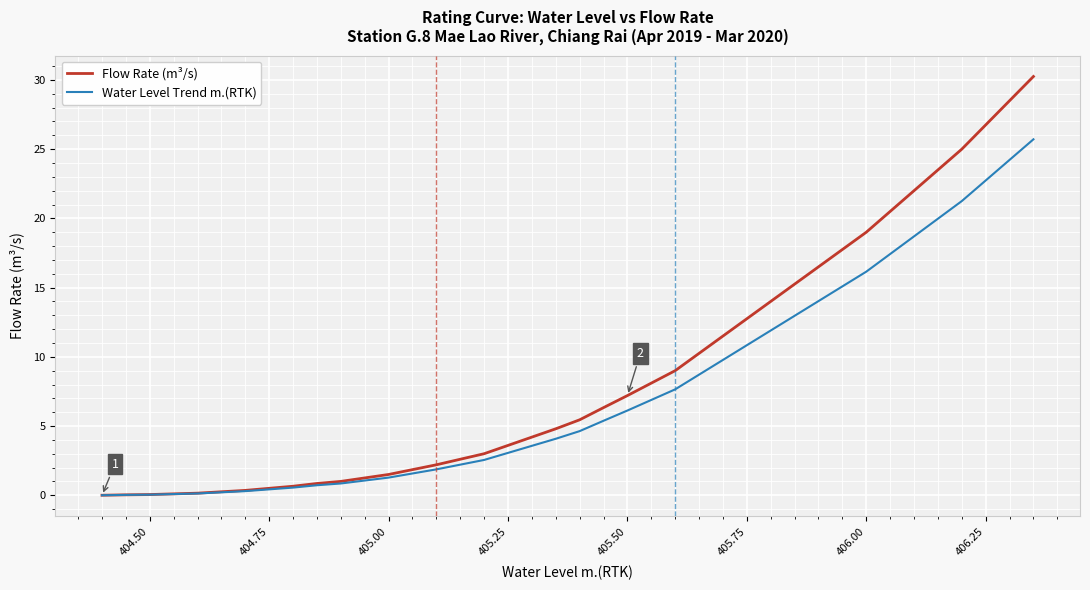

What is the maximum value for Water Level Trend m.(RTK)?

25.7